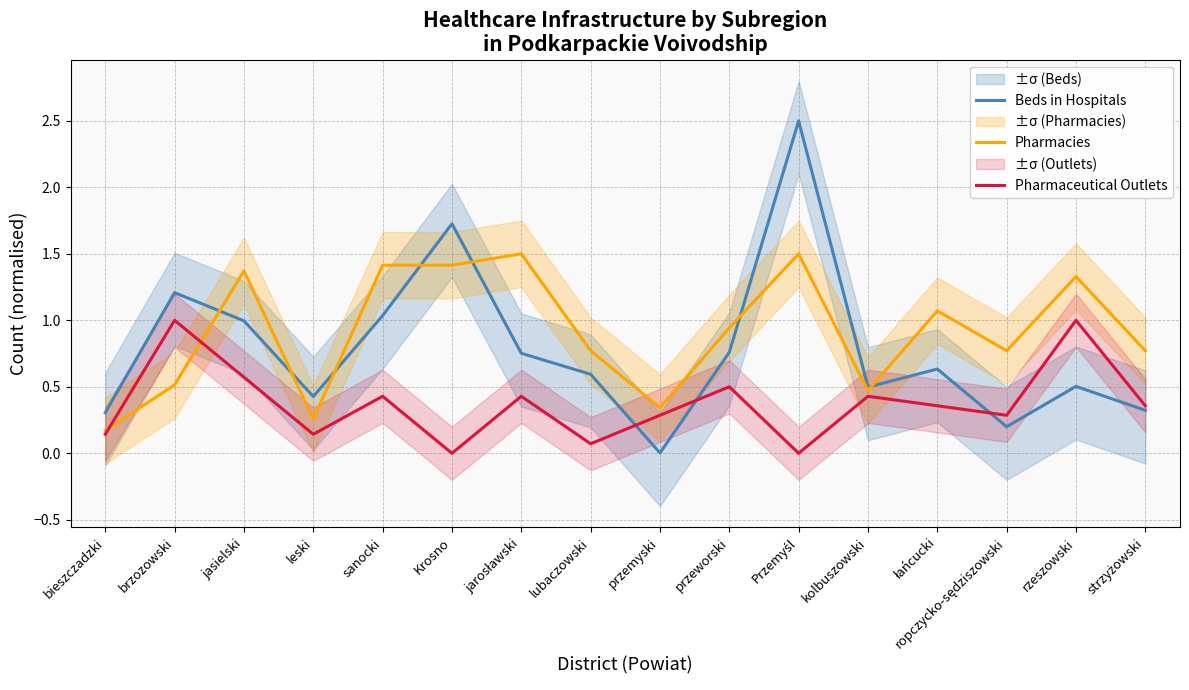

Rank the series by their maximum value, from lowest to highest.

Pharmaceutical Outlets, Pharmacies, Beds in Hospitals